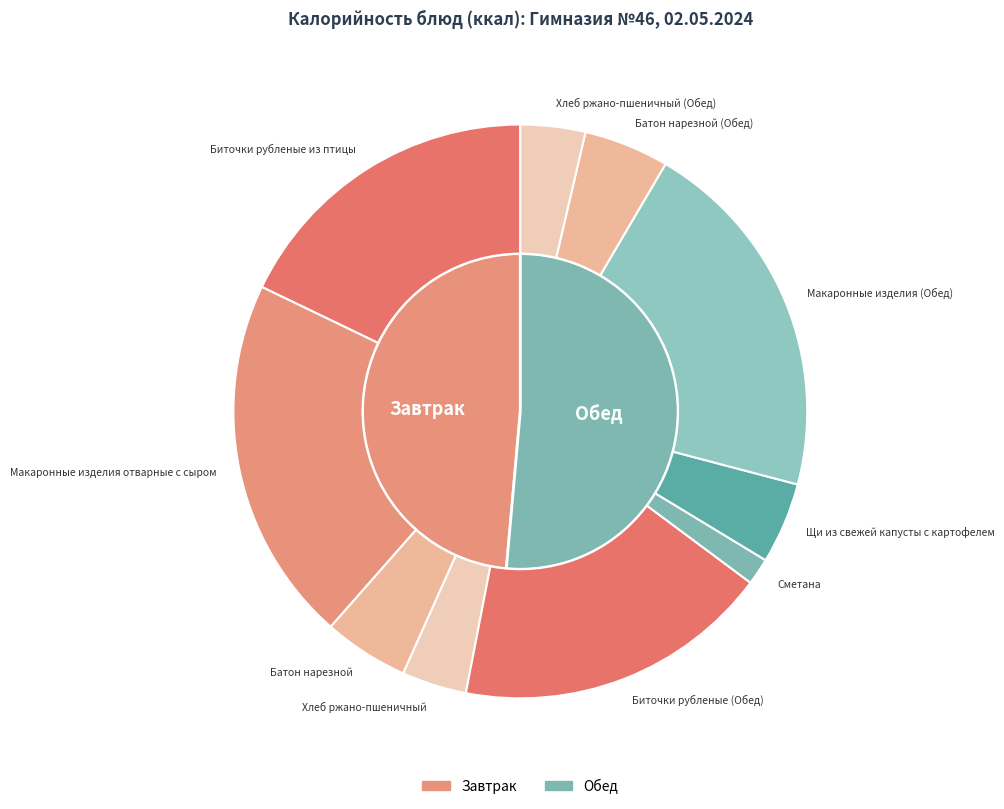

Do Щи из свежей капусты с картофелем and Батон нарезной (Обед) together represent more than half of the pie?

No